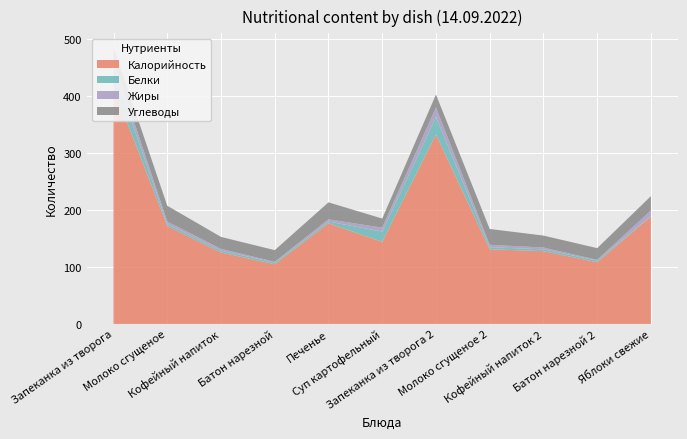

Reading right to left, transcribe all the data shown in this chart.

Калорийность: Яблоки свежие=188.6	Батон нарезной 2=108.2	Кофейный напиток 2=127.6	Молоко сгущеное 2=130.9	Запеканка из творога 2=332.2	Суп картофельный=143.9	Печенье=176.6	Батон нарезной=104.7	Кофейный напиток=125.3	Молоко сгущеное=171.7	Запеканка из творога=415.3
Белки: Яблоки свежие=1.0	Батон нарезной 2=3.0	Кофейный напиток 2=3.2	Молоко сгущеное 2=3.6	Запеканка из творога 2=30.7	Суп картофельный=18.0	Печенье=3.0	Батон нарезной=3.0	Кофейный напиток=3.2	Молоко сгущеное=3.6	Запеканка из творога=30.7
Жиры: Яблоки свежие=9.6	Батон нарезной 2=1.2	Кофейный напиток 2=3.2	Молоко сгущеное 2=4.2	Запеканка из творога 2=16.8	Суп картофельный=6.9	Печенье=3.9	Батон нарезной=1.2	Кофейный напиток=3.2	Молоко сгущеное=4.2	Запеканка из творога=16.8
Углеводы: Яблоки свежие=25.0	Батон нарезной 2=20.6	Кофейный напиток 2=20.9	Молоко сгущеное 2=27.8	Запеканка из творога 2=22.7	Суп картофельный=16.0	Печенье=29.8	Батон нарезной=20.6	Кофейный напиток=20.9	Молоко сгущеное=27.8	Запеканка из творога=22.7